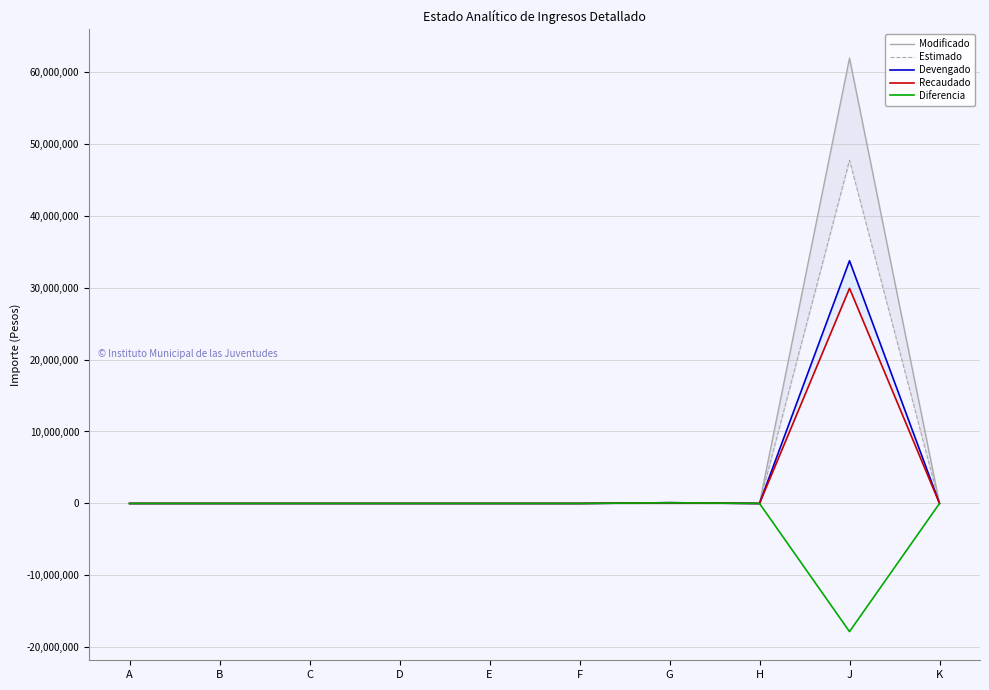

Which category has the highest value in the Modificado series?

J